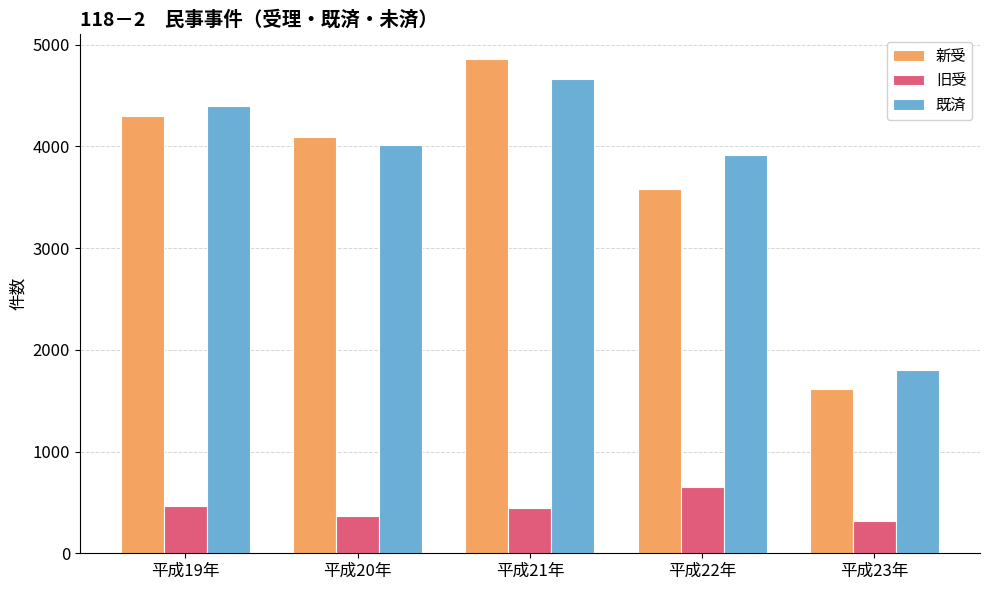

What is the total value across all series at 平成21年?

9973